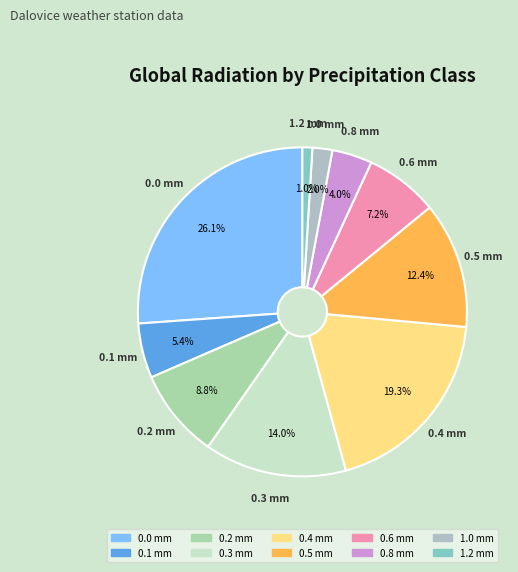

Count the number of slices in the pie.

10